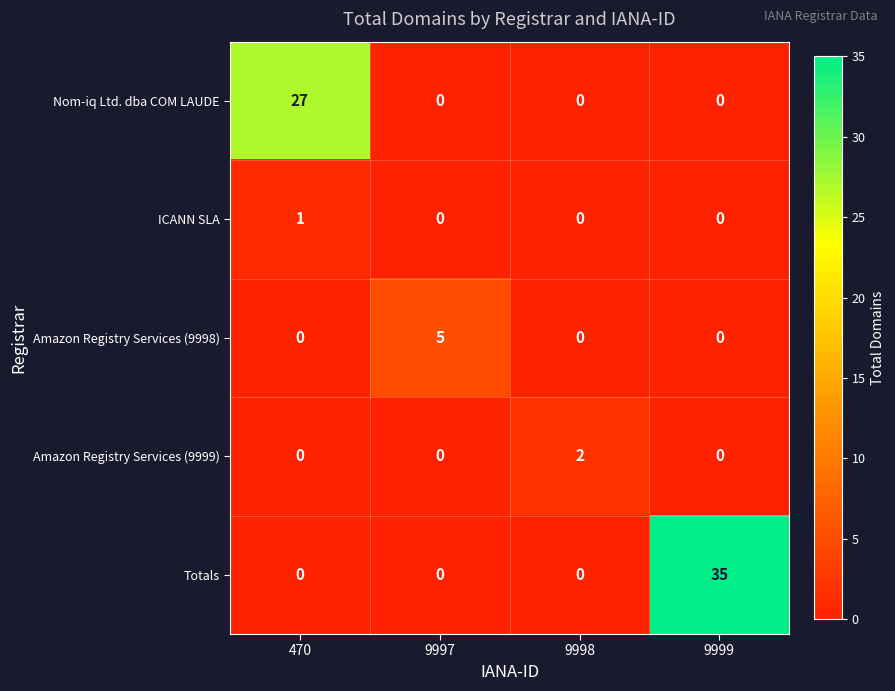

True or false: Amazon Registry Services (9998) has a value of 0 at 470.

True